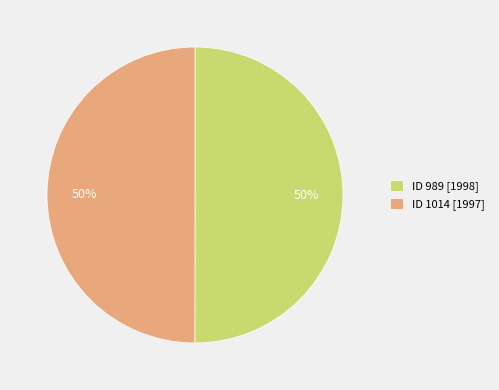

Is it true that ID 989 [1998] is 40% of the pie?

False